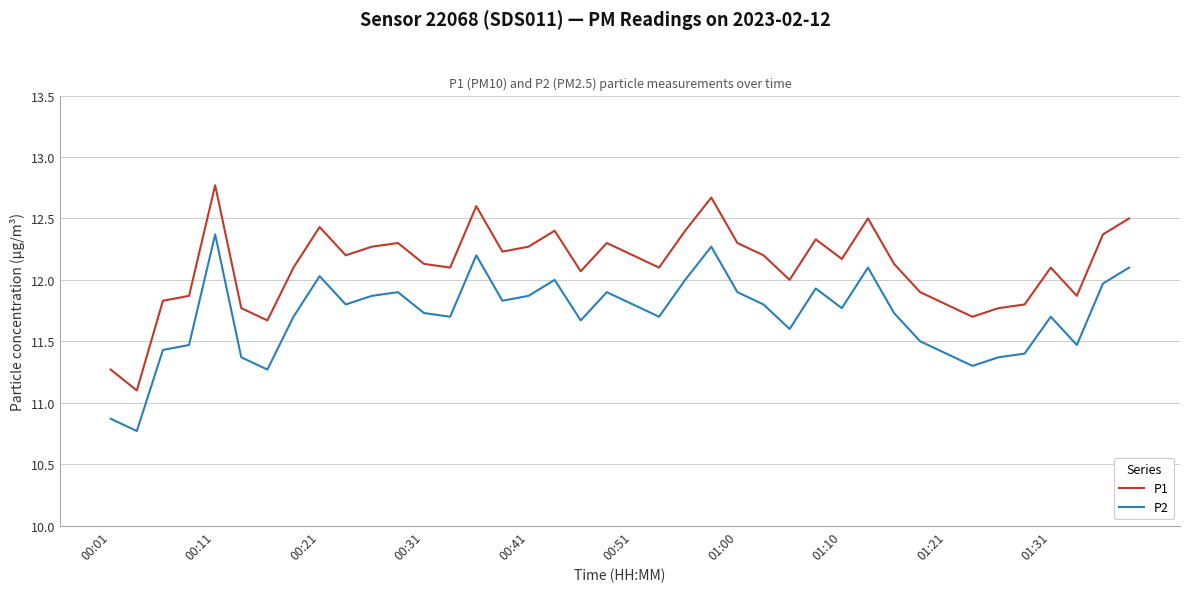

What is the difference between the maximum and second lowest values in the P2 series?

1.5